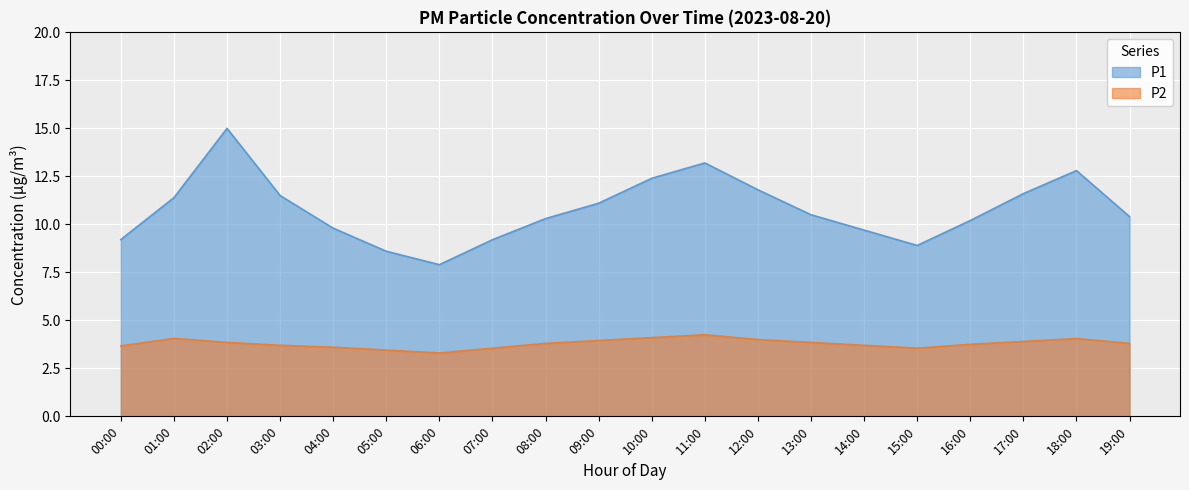

Reading left to right, extract all data points from this chart.

P1: 9.2	11.4	15.0	11.5	9.8	8.6	7.9	9.2	10.3	11.1	12.4	13.2	11.8	10.5	9.7	8.9	10.2	11.6	12.8	10.4
P2: 3.7	4.1	3.9	3.7	3.6	3.5	3.3	3.5	3.8	4.0	4.1	4.2	4.0	3.9	3.7	3.5	3.8	3.9	4.0	3.8